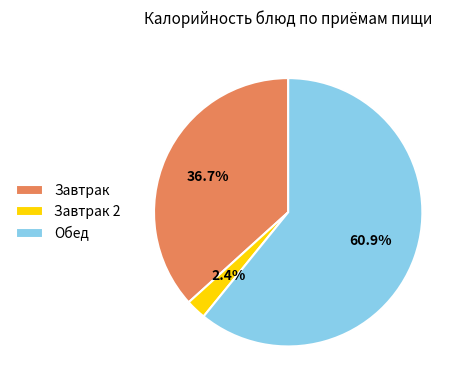

Approximately how many times larger is the value at Обед compared to Завтрак?

1.7